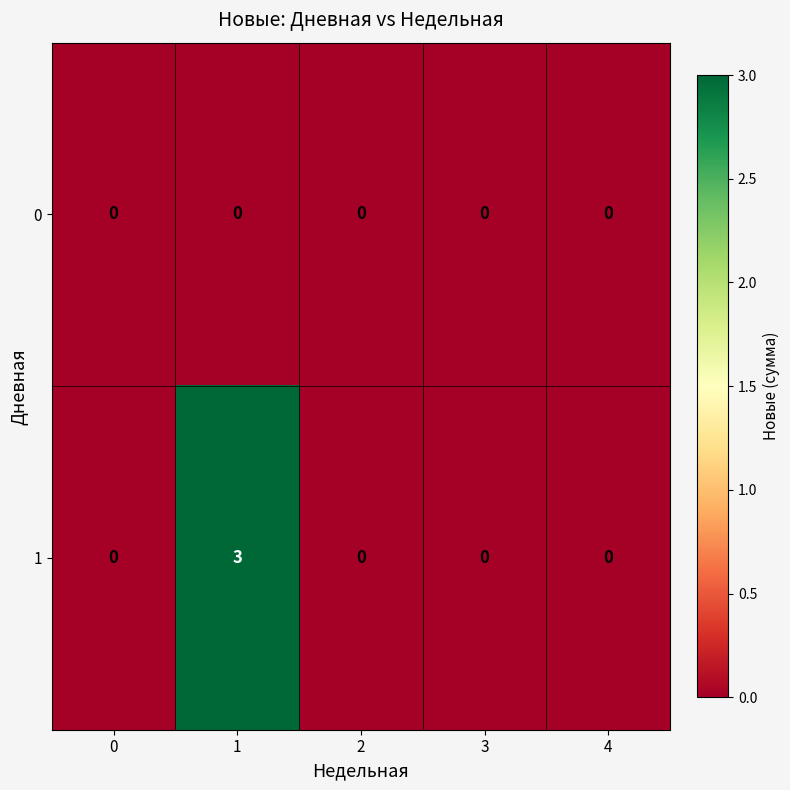

Reading right to left, list all the values displayed in this chart.

0: 0	0	0	0	0
1: 0	0	0	3	0